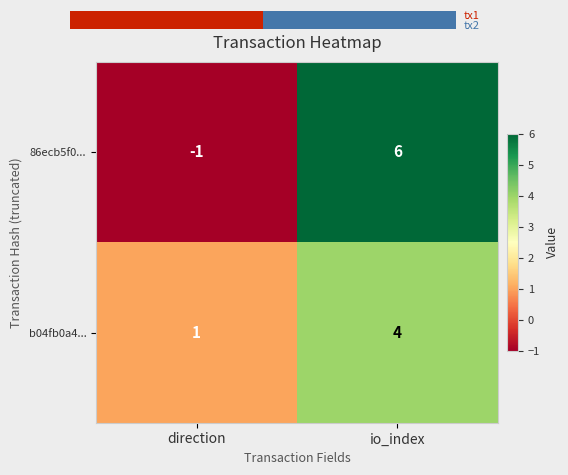

True or false: b04fb0a4... has a value of 1 at direction.

True